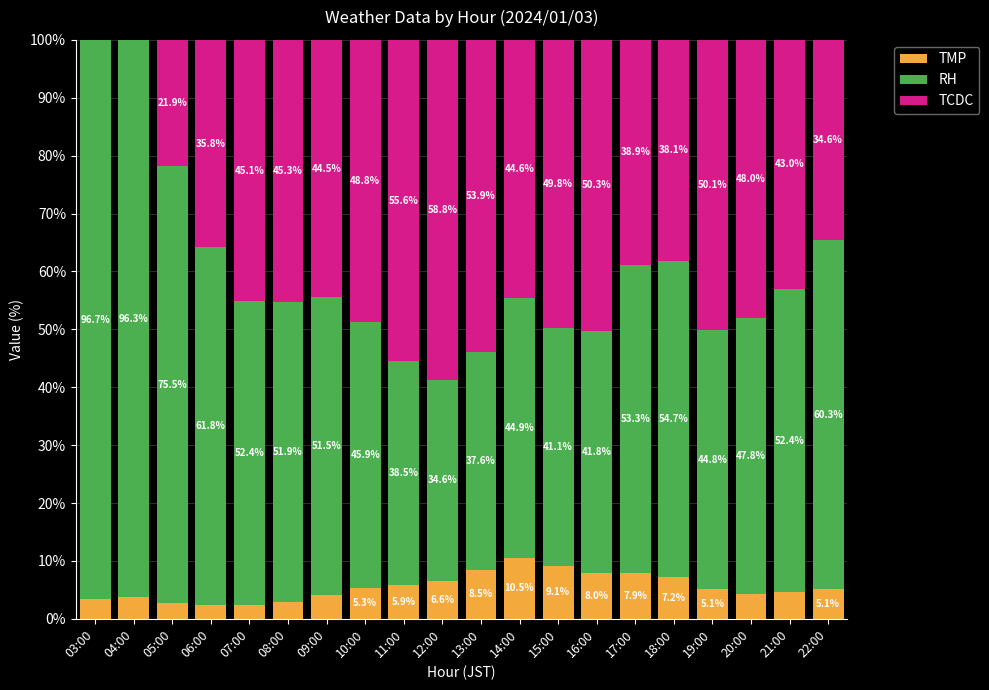

Is it true that TMP equals 10.5 at 14:00?

True